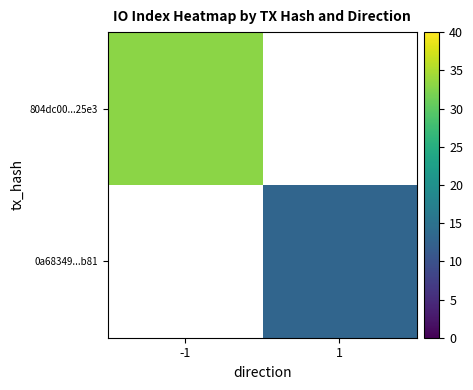

Which series has the largest range (max minus min)?

804dc00...25e3